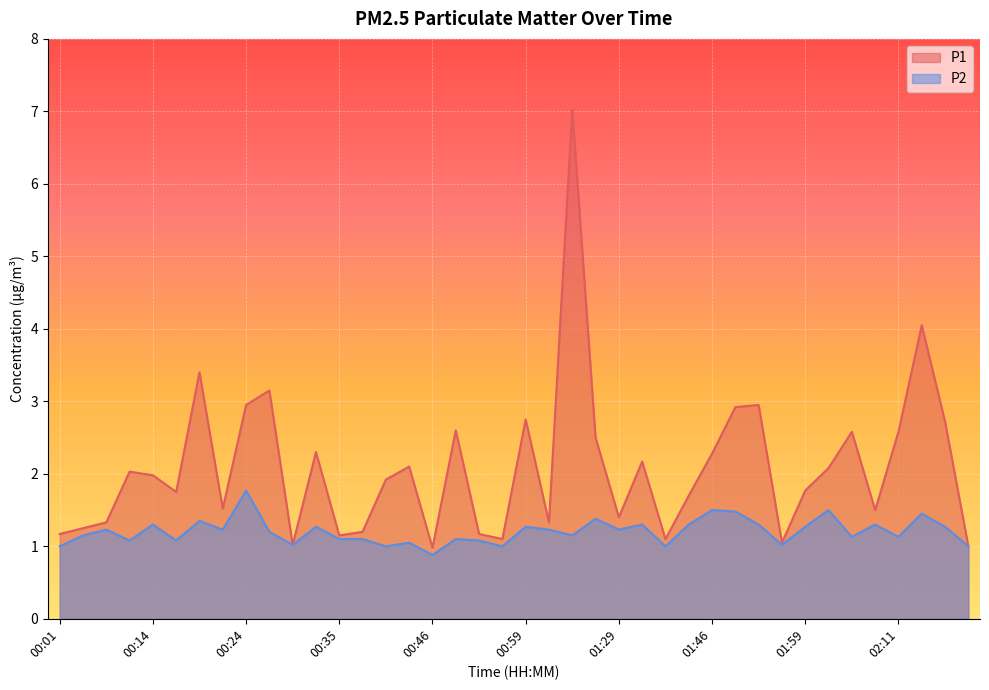

At which label does P1 first exceed 1?

00:01